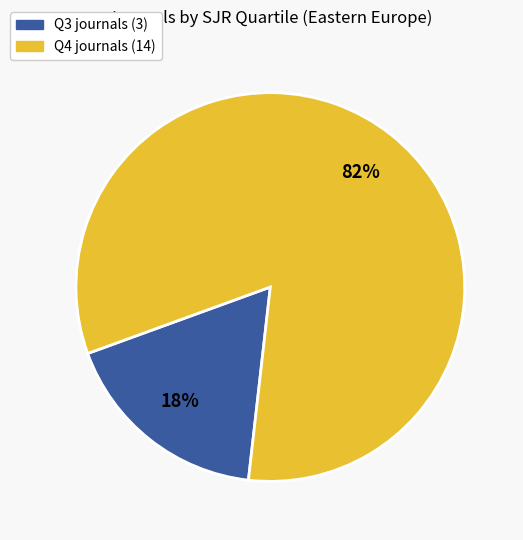

Is it true that Q3 is 23% of the pie?

False